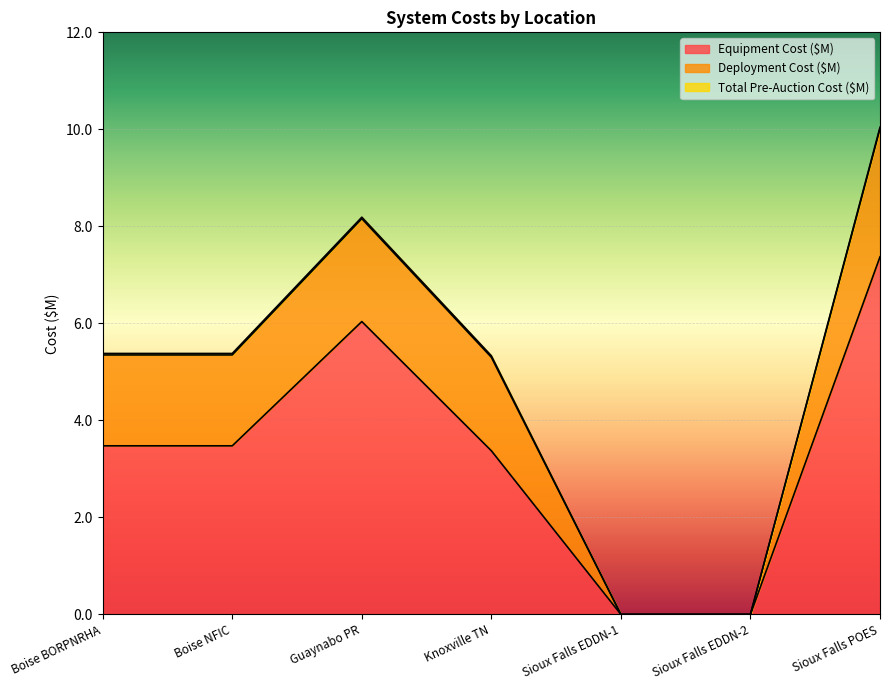

How many values in the Total Pre-Auction Cost ($M) series exceed 0?

5